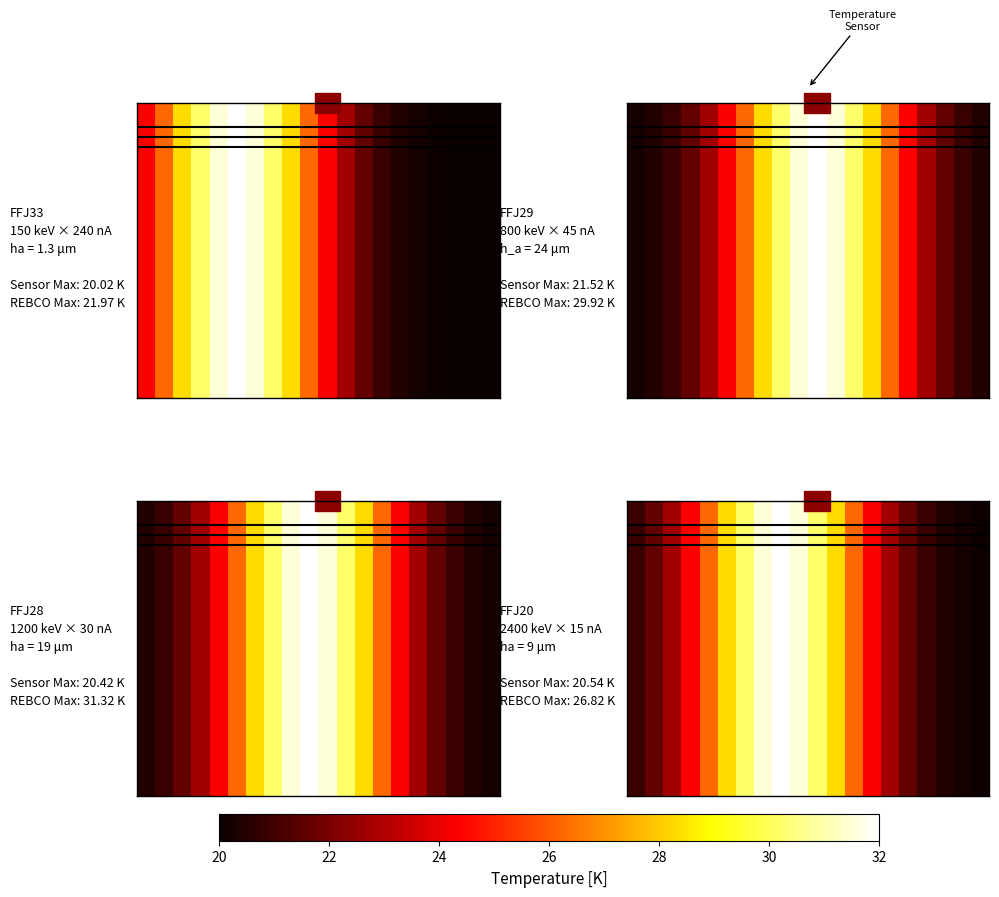

Between 24 and 13, which is larger?

13